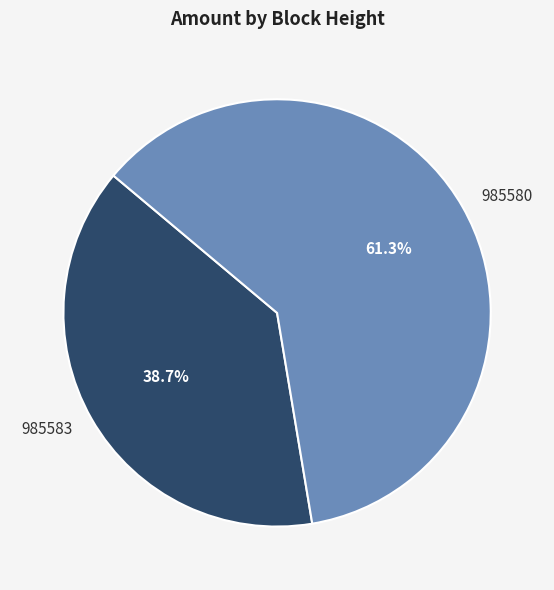

Rank the categories by value from highest to lowest.

985580, 985583